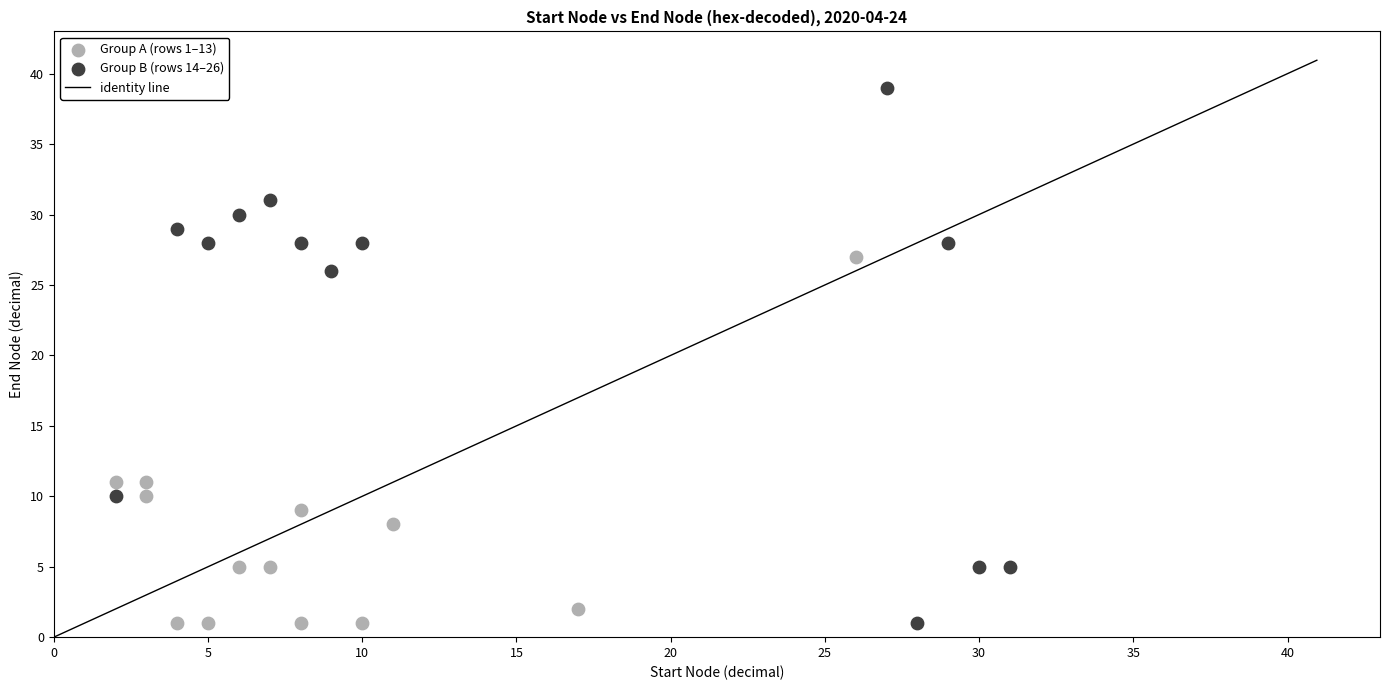

Which series contains the highest Y value?

Group B (rows 14–26)